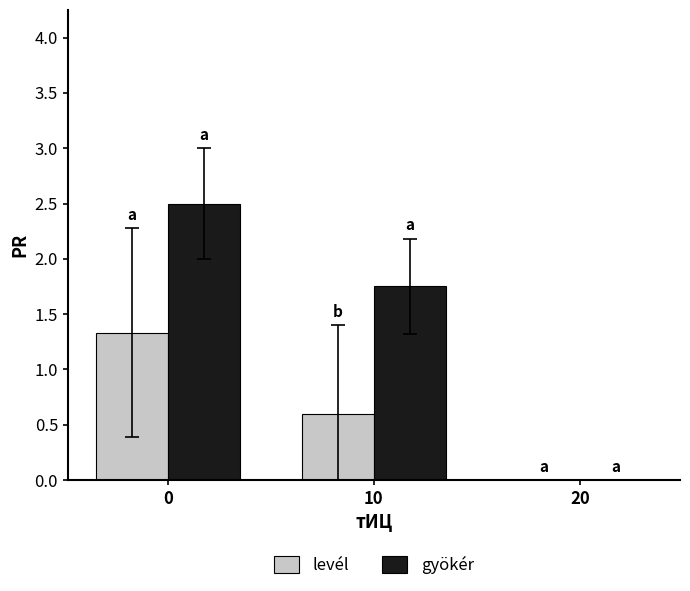

What is the highest value of the gyökér series?

2.5